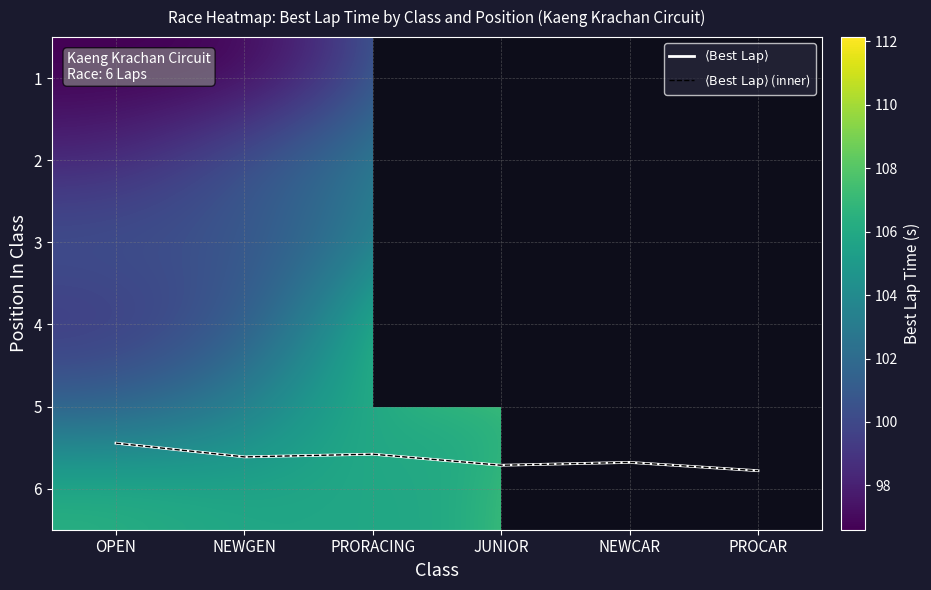

What is the total value across all series at PRORACING?

632.6